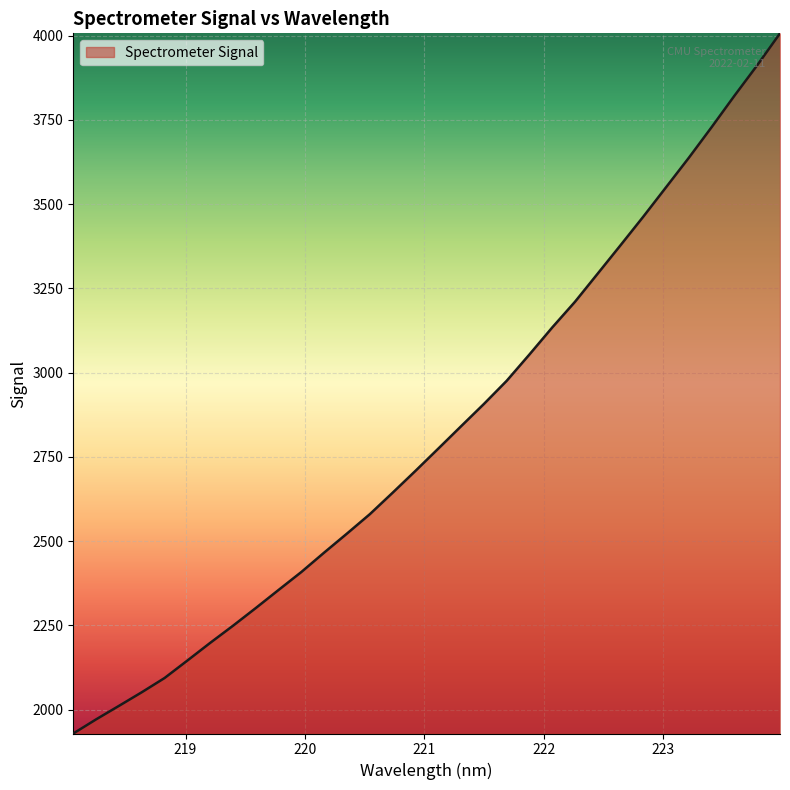

How many lines are shown in the chart?

1